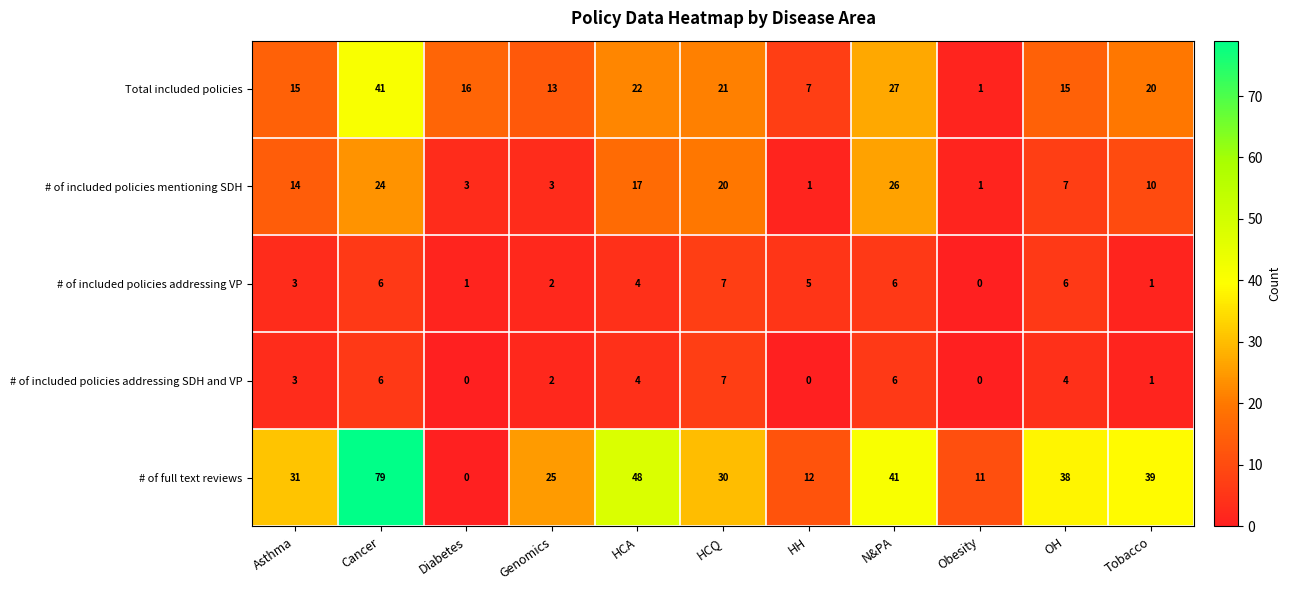

What is the highest value of the # of included policies addressing VP series?

7